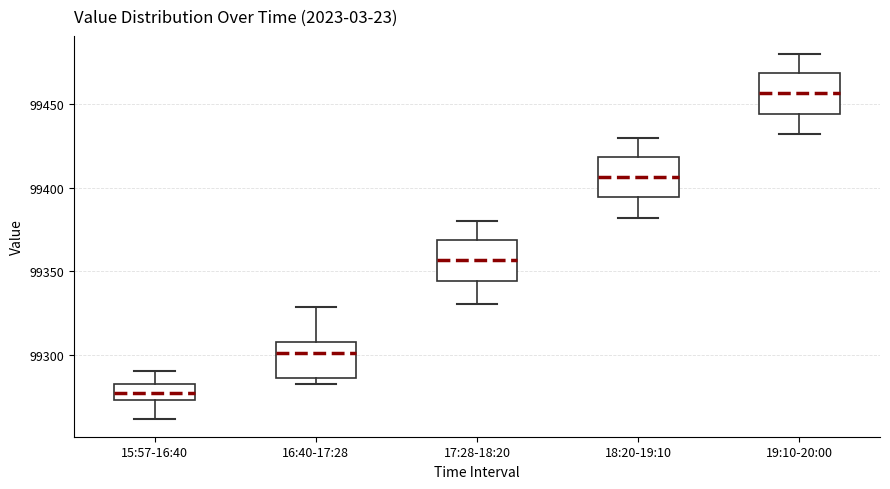

Reading left to right, read every box against the y-axis: the position of its median line, the range the box covers, and the ends of its whiskers. The values are not printed on the chart, so give them approximately, as read against the axis.

15:57-16:40: median 99275 (inside the box), box 99275 to 99280, whiskers 99260 to 99290
16:40-17:28: median 99300, box 99285 to 99305, whiskers 99280 to 99330
17:28-18:20: median 99355, box 99345 to 99370, whiskers 99330 to 99380
18:20-19:10: median 99405, box 99395 to 99420, whiskers 99380 to 99430
19:10-20:00: median 99455, box 99445 to 99470, whiskers 99430 to 99480